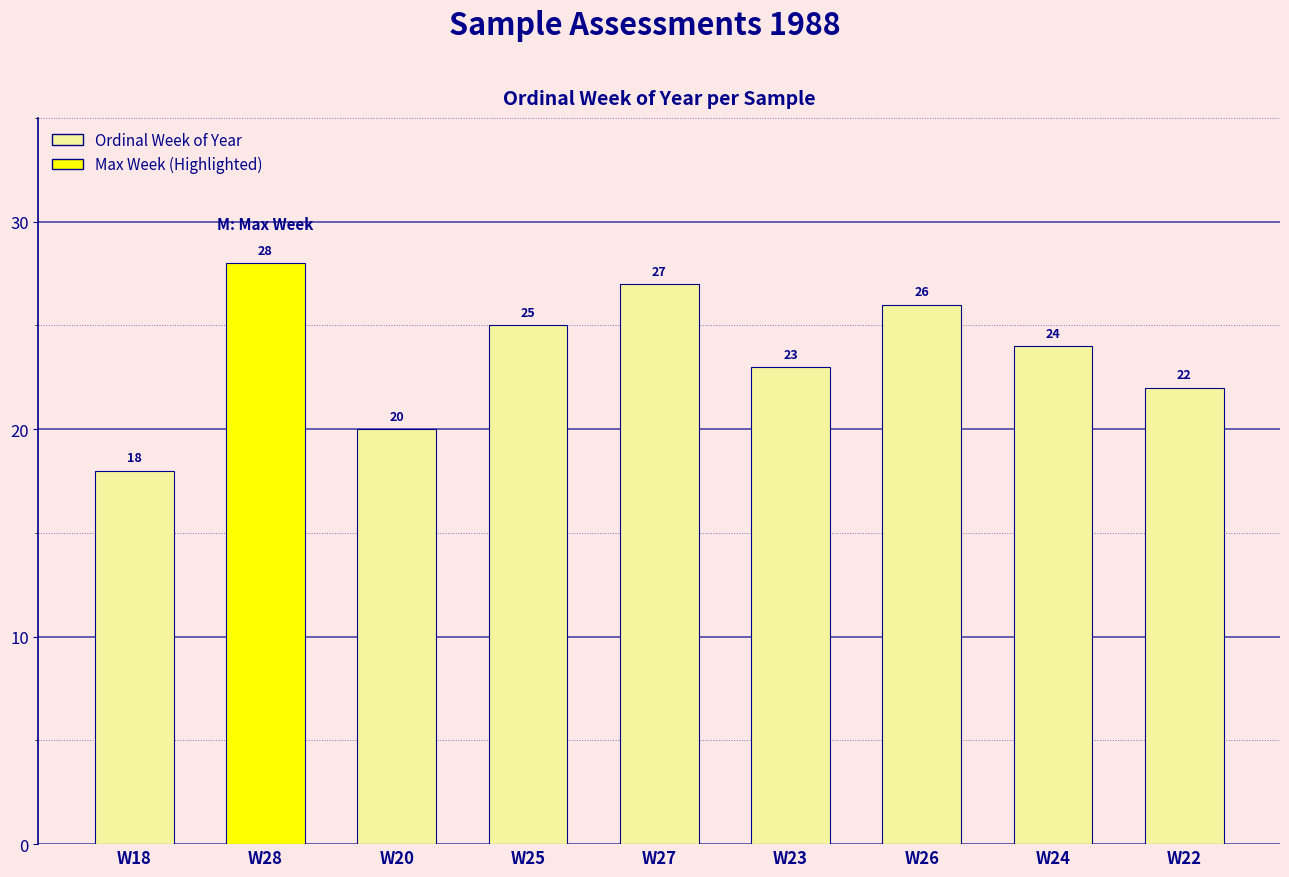

What is the label of the 8th bar from the left?

W24